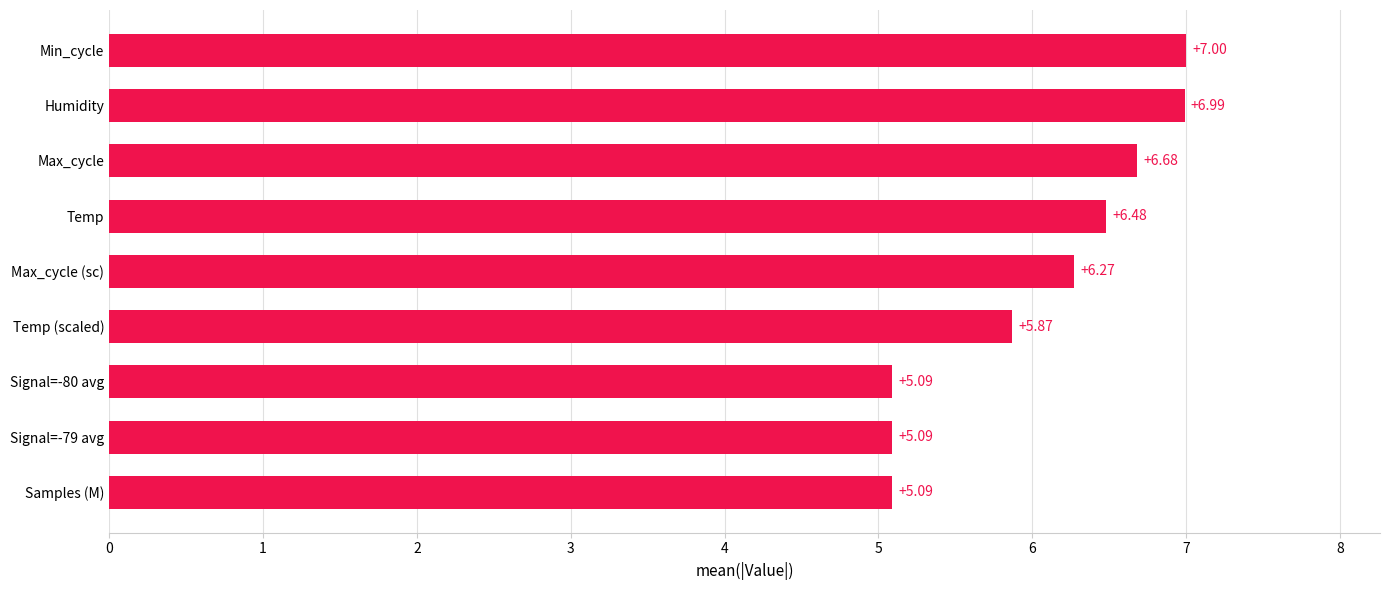

What is the sum of all values?

54.6